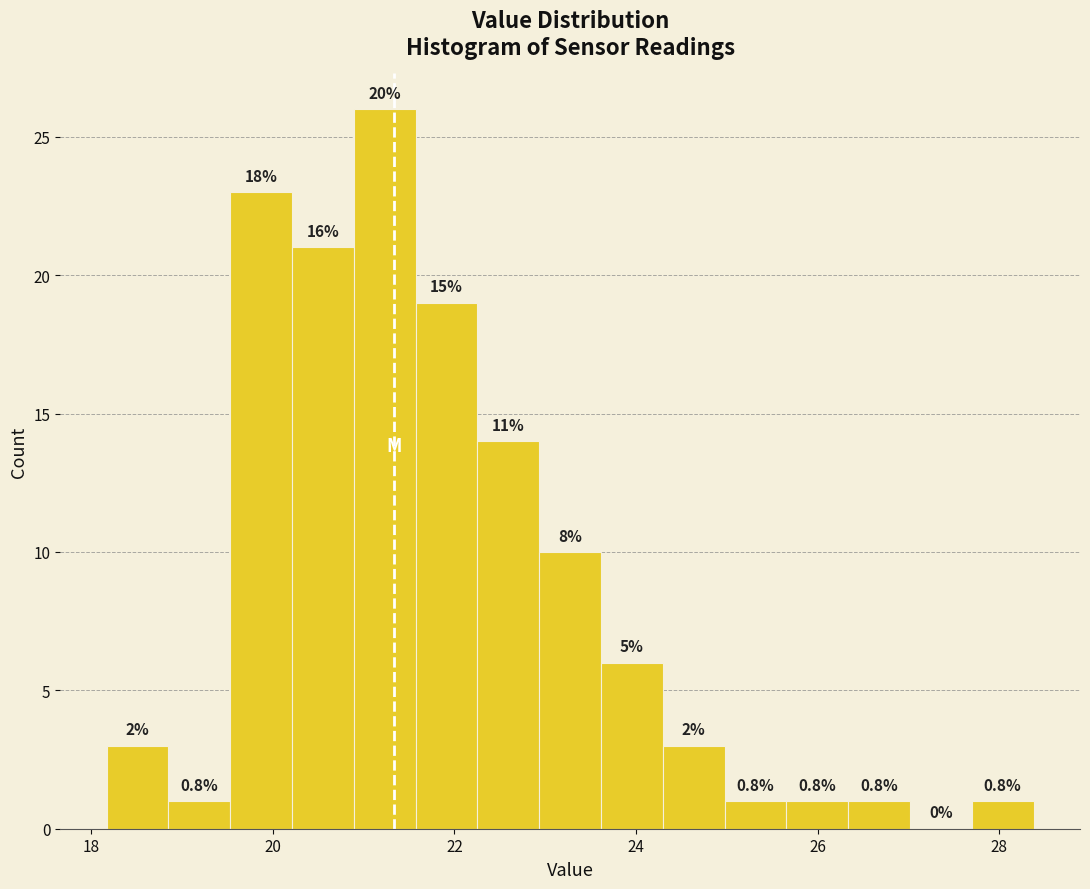

Around what value on the x-axis is the tallest bar? Give the approximate position of its centre, as read against the axis.

21.2